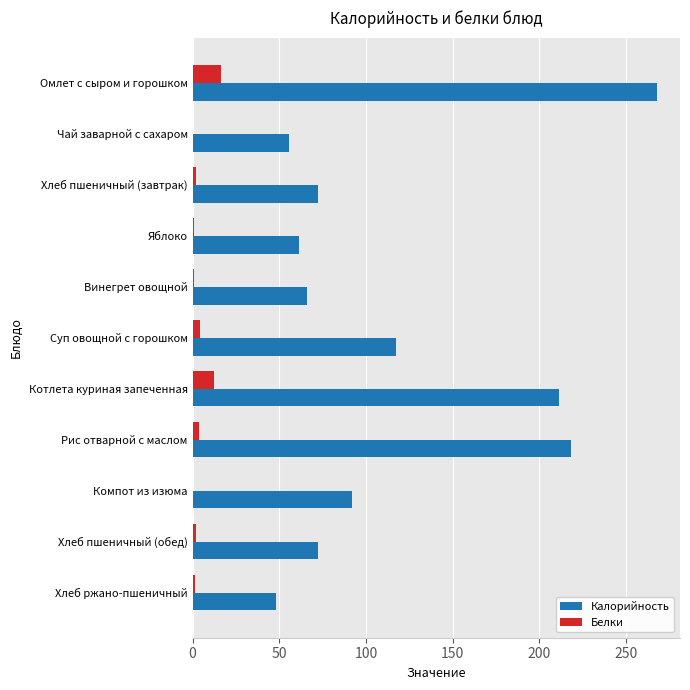

Which series has the largest total across all categories?

Калорийность